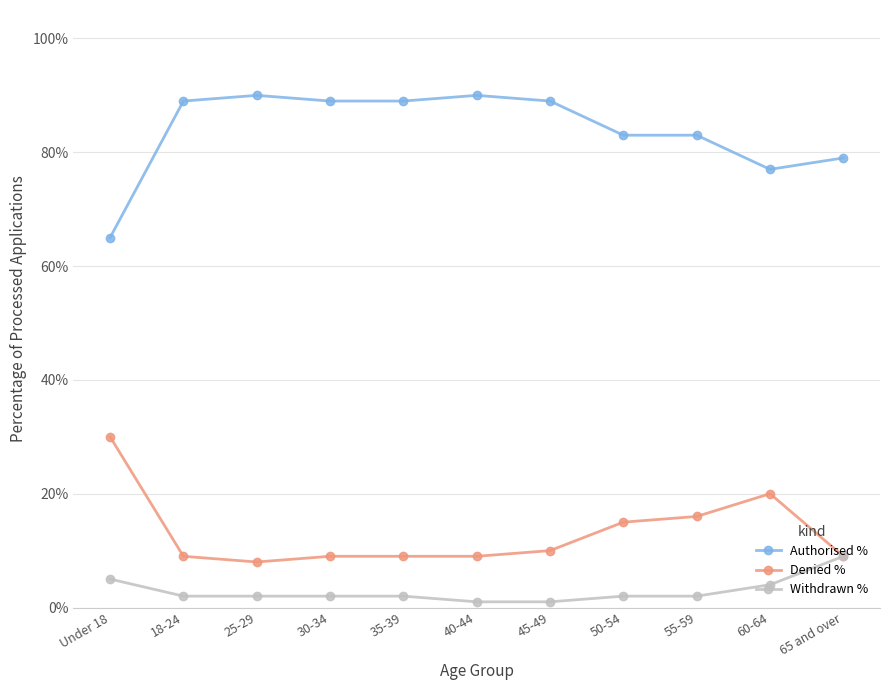

What is the highest value of the Denied % series?

30